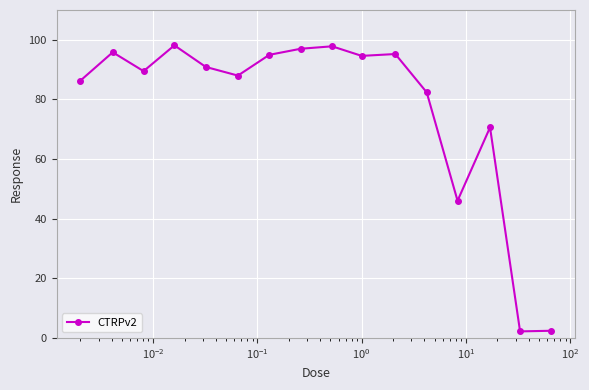

What is the value of the 6th point from the left?

88.0